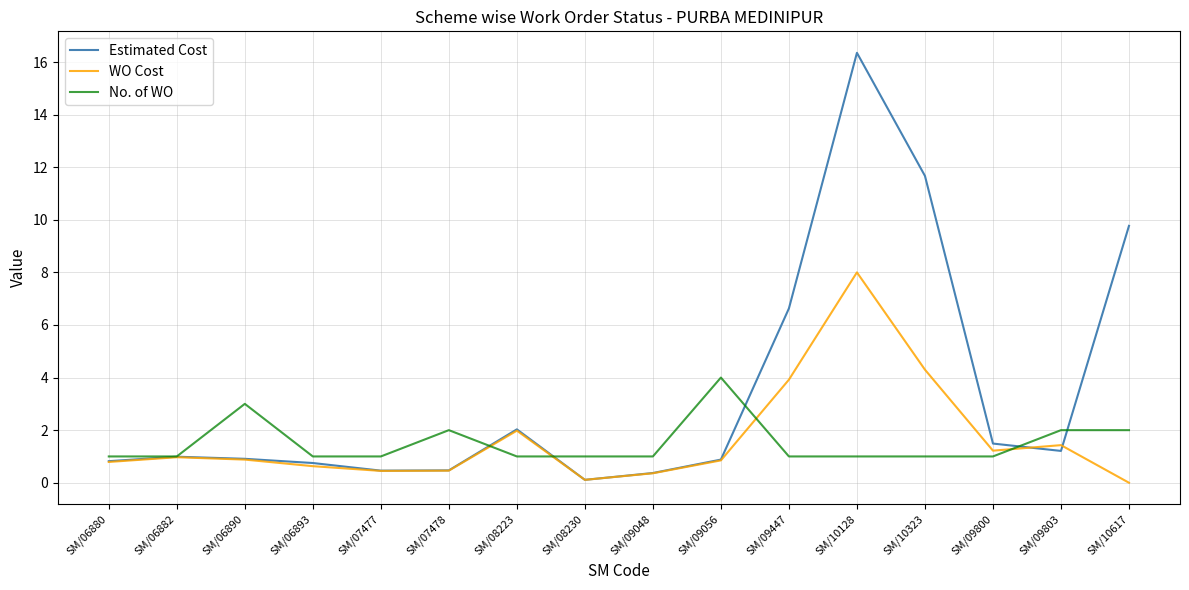

Is the value of Estimated Cost at SM/09447 greater than the value of No. of WO at SM/06882?

Yes